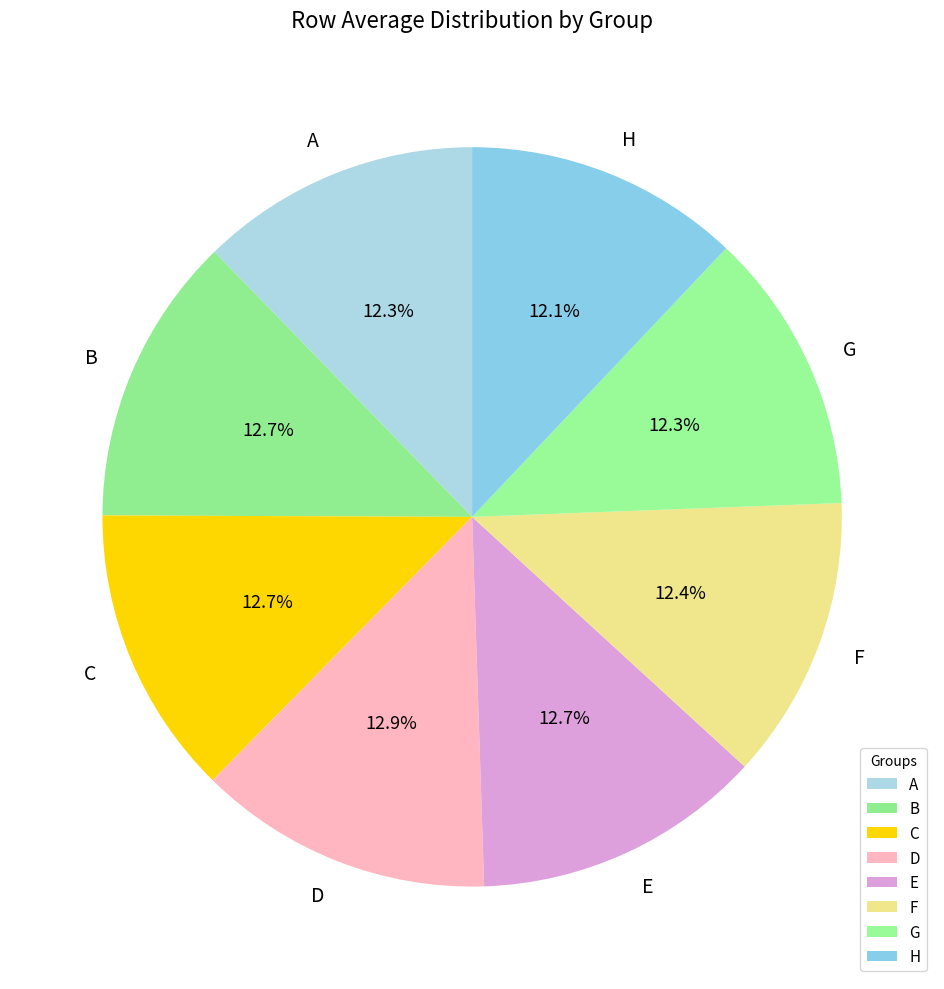

Is there any slice that represents more than half of the pie?

No